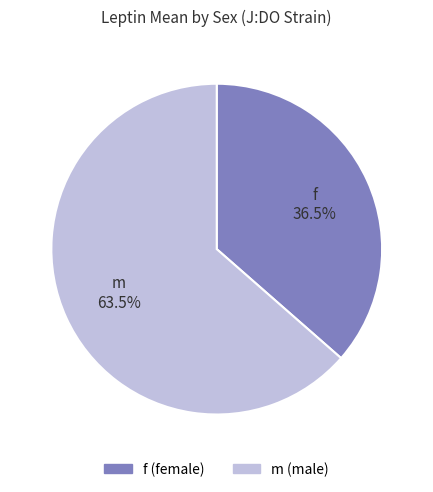

Is f 36.5% the majority of the pie?

No